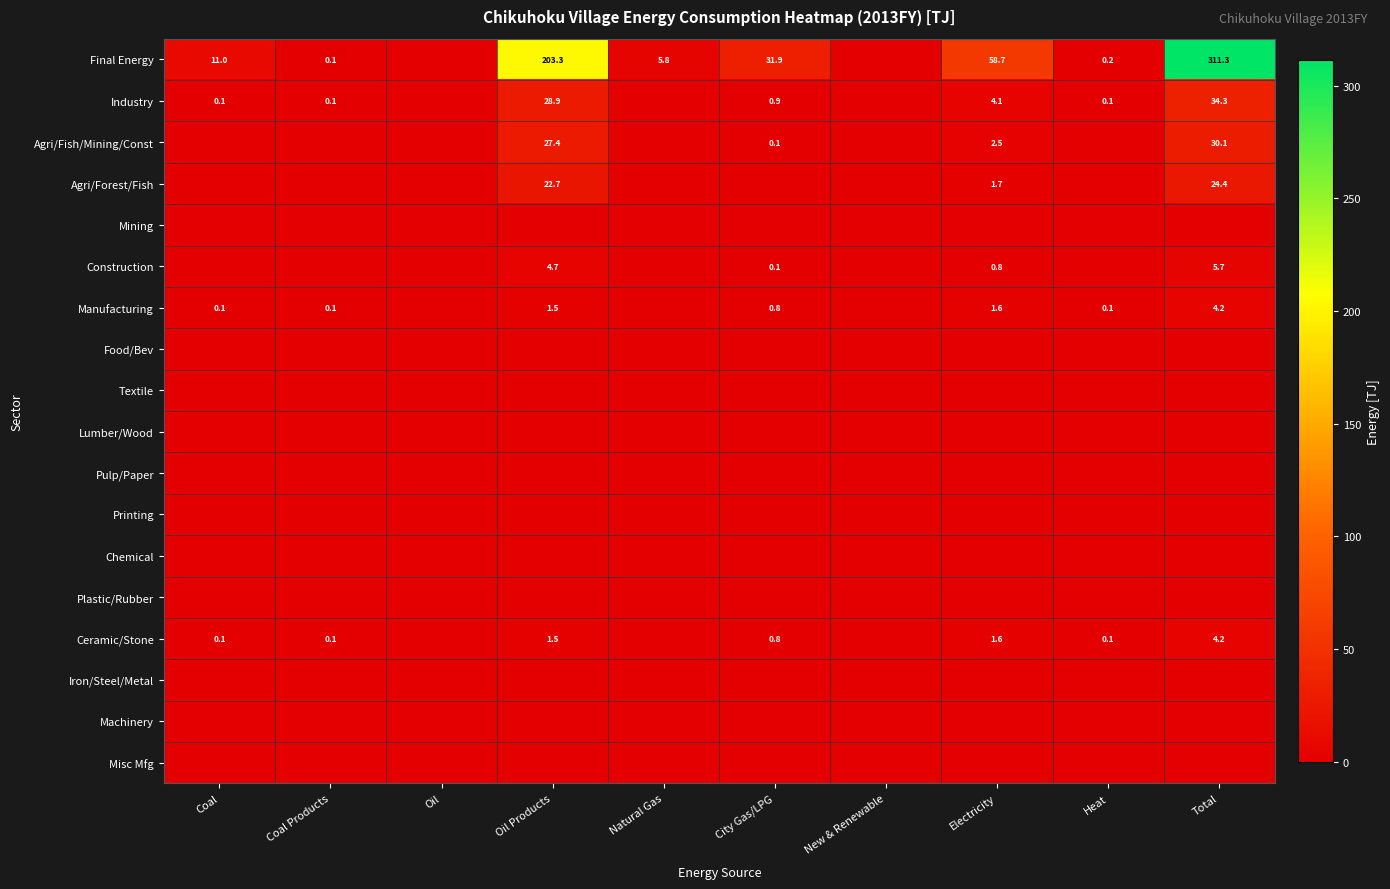

What is the difference between the Construction values at City Gas/LPG and Total?

5.6